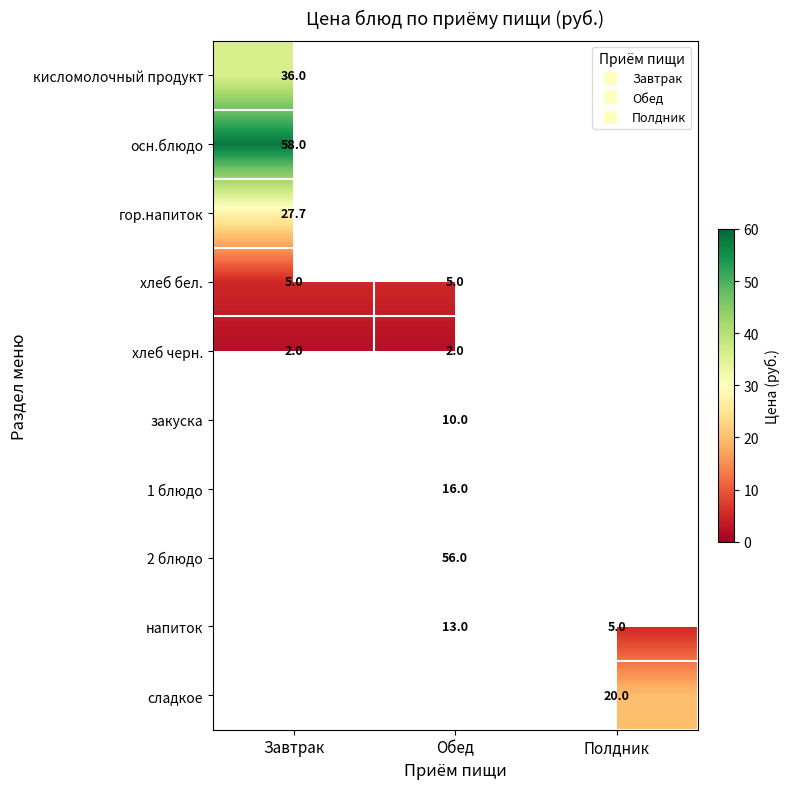

Is the value of сладкое at Полдник greater than the value of осн.блюдо at Полдник?

No